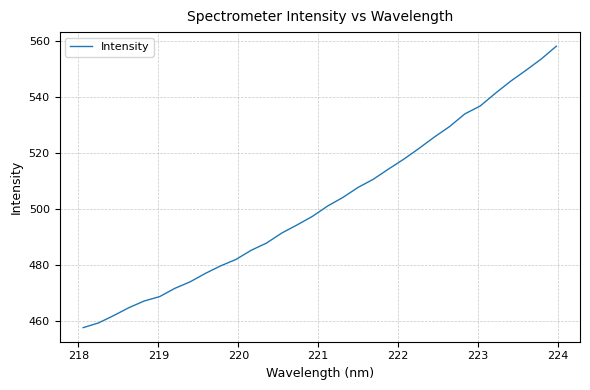

True or false: there are more than 2 points higher than both neighbors.

False